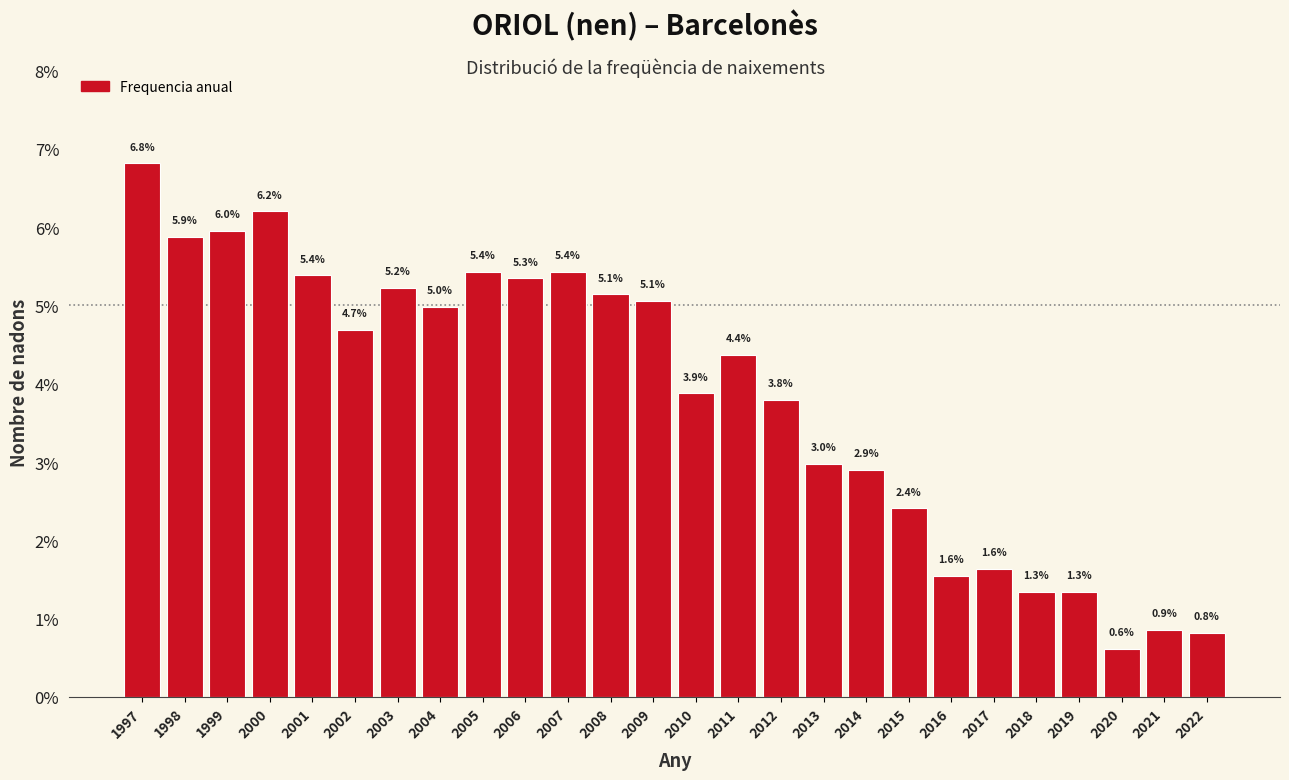

Reading left to right, transcribe all the data shown in this chart.

6.8	5.9	6.0	6.2	5.4	4.7	5.2	5.0	5.4	5.3	5.4	5.1	5.1	3.9	4.4	3.8	3.0	2.9	2.4	1.6	1.6	1.3	1.3	0.6	0.9	0.8